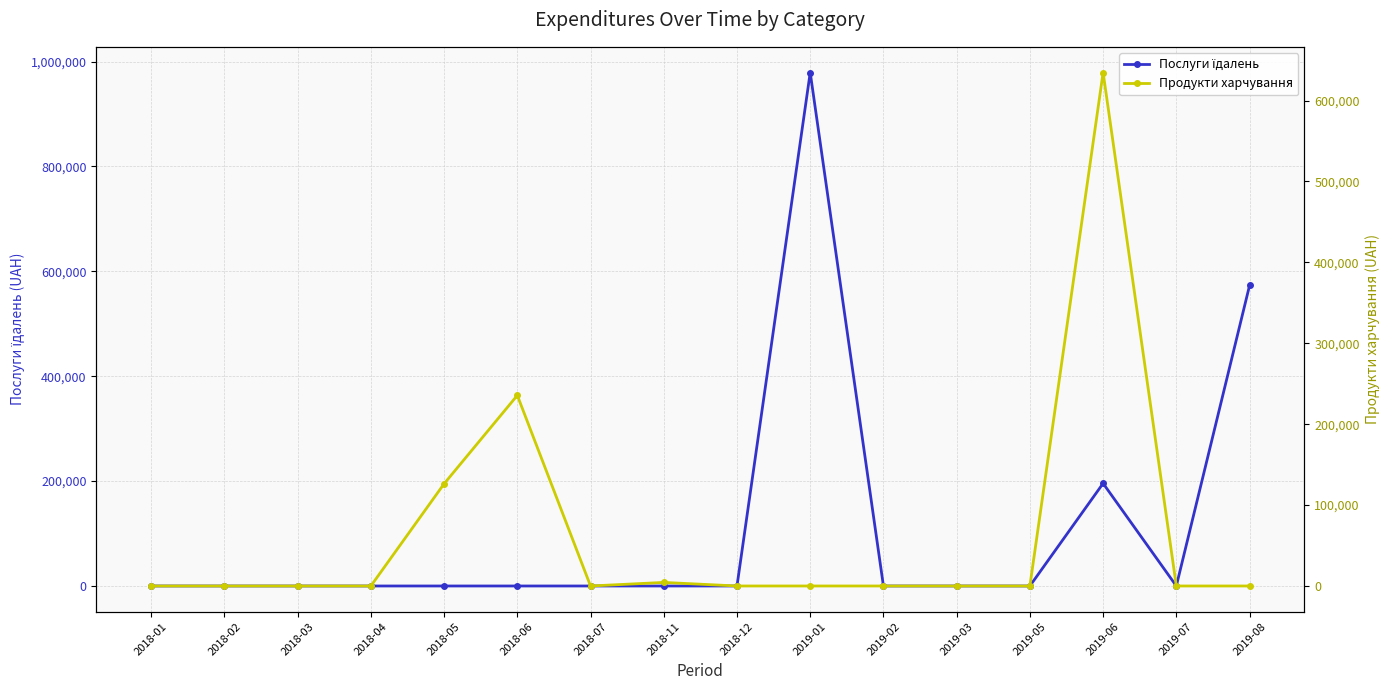

What is the label of the 3rd point from the right?

2019-06